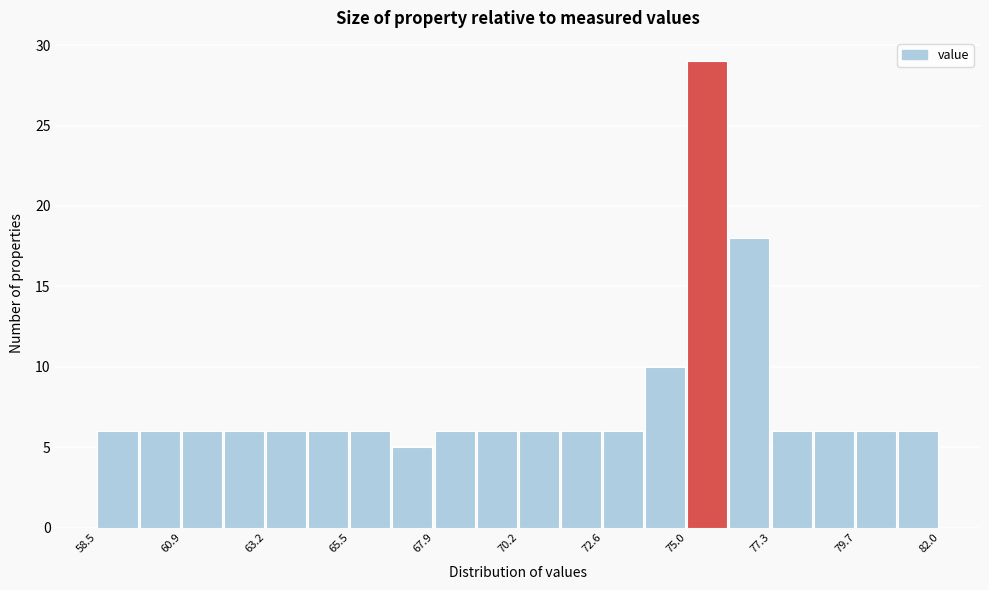

Around what value on the x-axis is the tallest bar? Give the approximate position of its centre, as read against the axis.

75.5